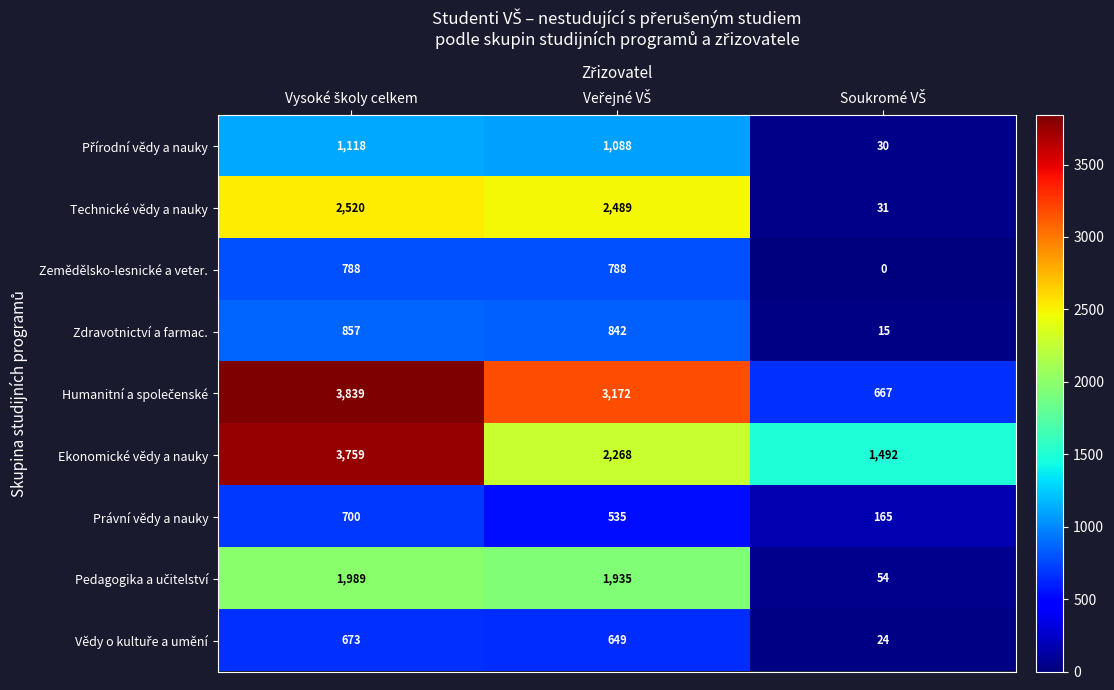

What is the difference between the maximum and minimum values in the Technické vědy a nauky series?

2489